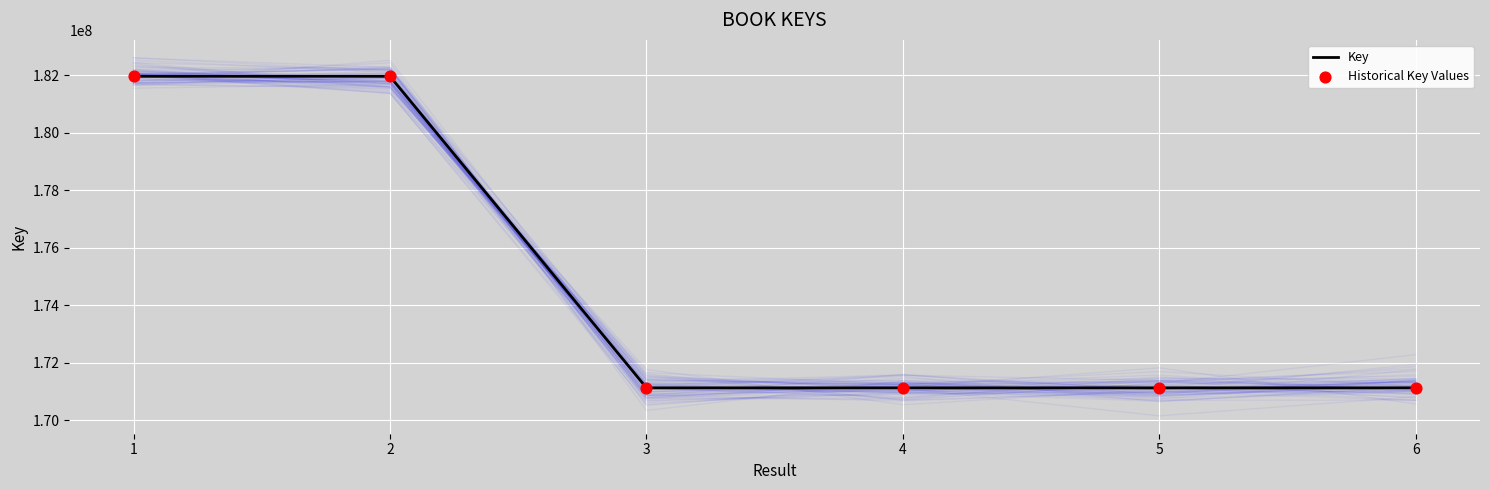

At which category is the sum across all series the highest?

1